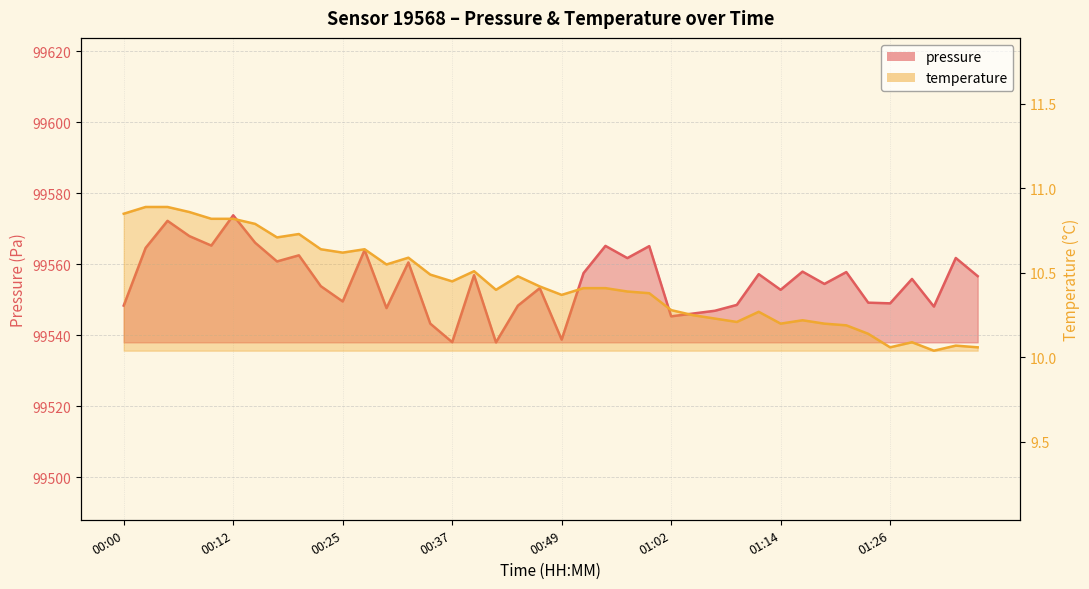

What is the maximum value shown in the chart?

99573.8